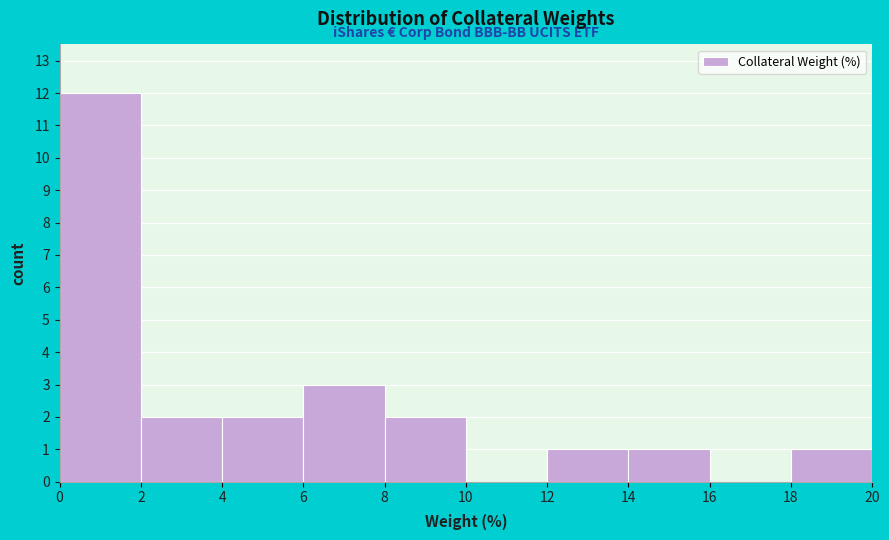

Reading left to right, list every bar in this chart as the range it spans on the x-axis followed by its height. The values are not printed on the chart, so give them approximately, as read against the axis.

0 to 2: 12
2 to 4: 2
4 to 6: 2
6 to 8: 3
8 to 10: 2
10 to 12: 0
12 to 14: 1
14 to 16: 1
16 to 18: 0
18 to 20: 1